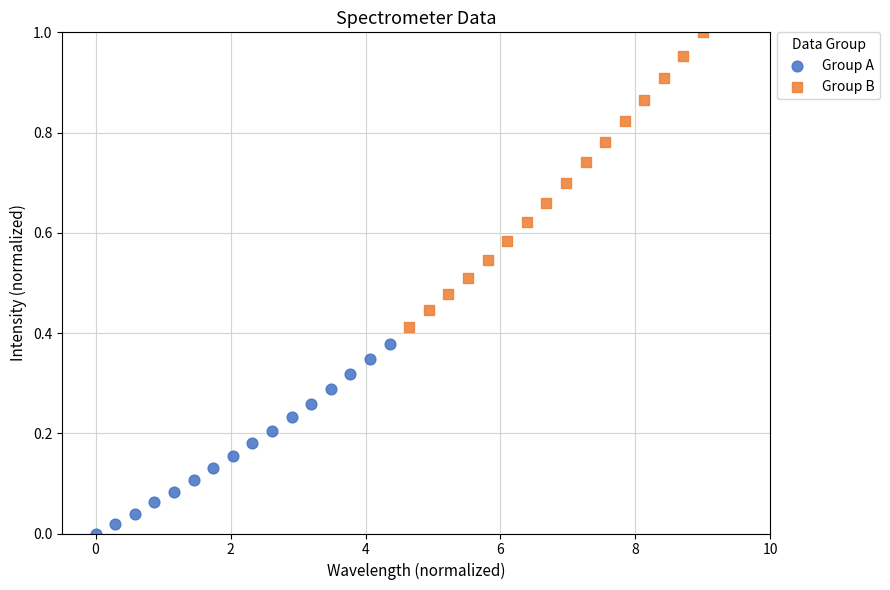

Which series has the largest Y range (max minus min)?

Group B